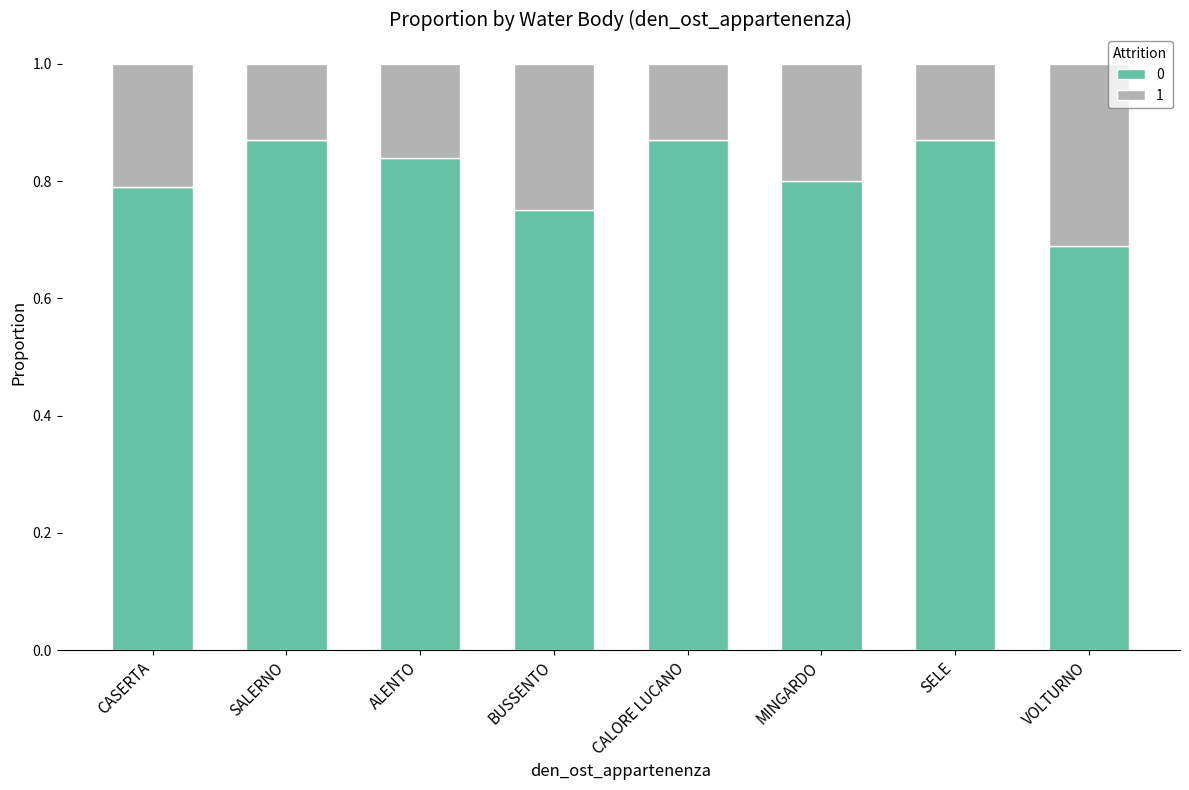

What is the minimum value for 0?

0.7